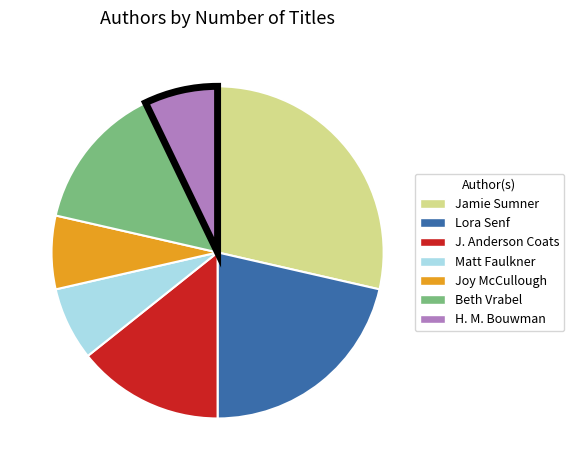

Approximately how many times larger is the value at Beth Vrabel compared to Lora Senf?

0.7